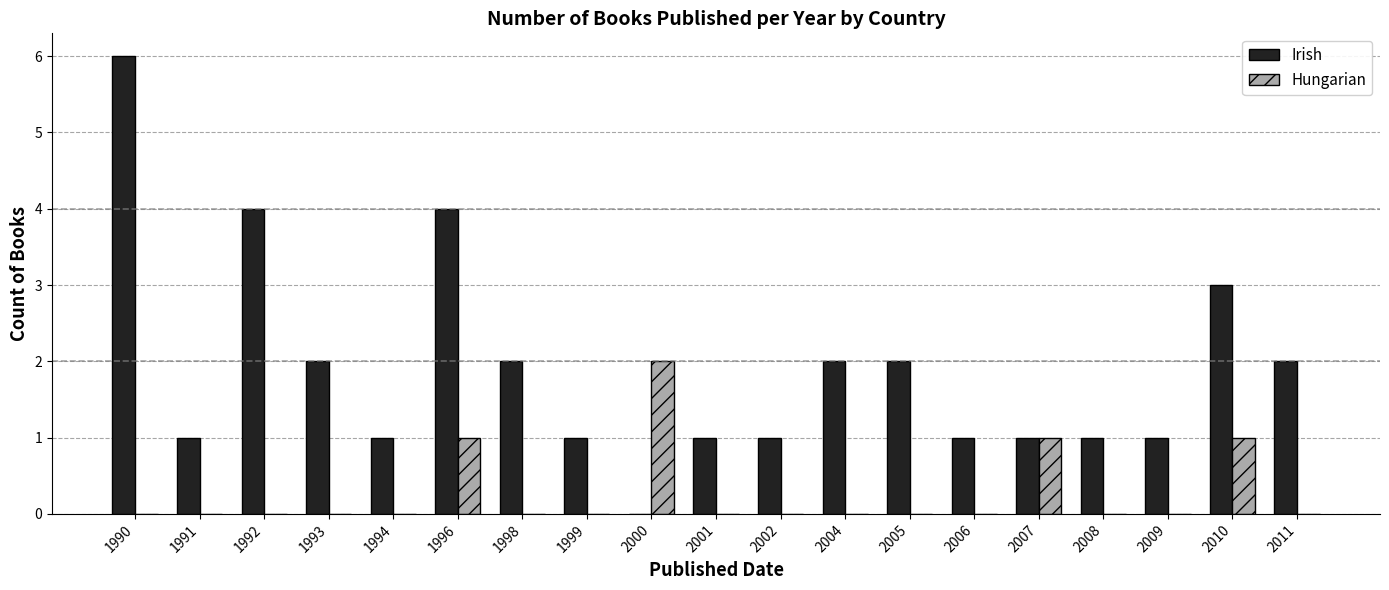

Which series has the largest total across all categories?

Irish